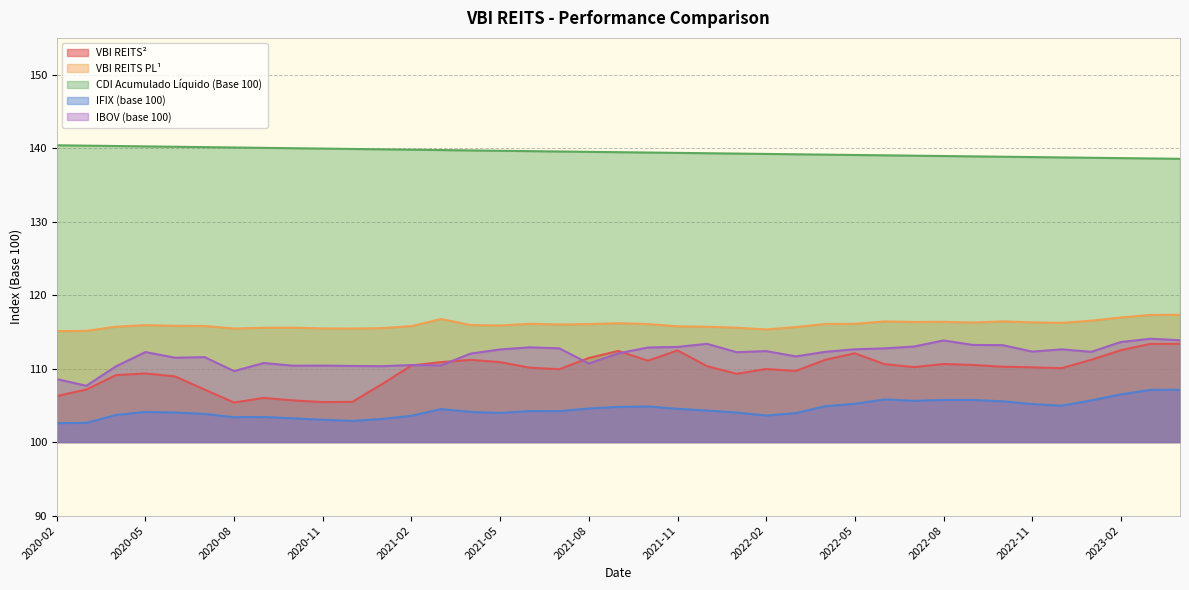

What is the label of the 21st point from the left?

2021-10